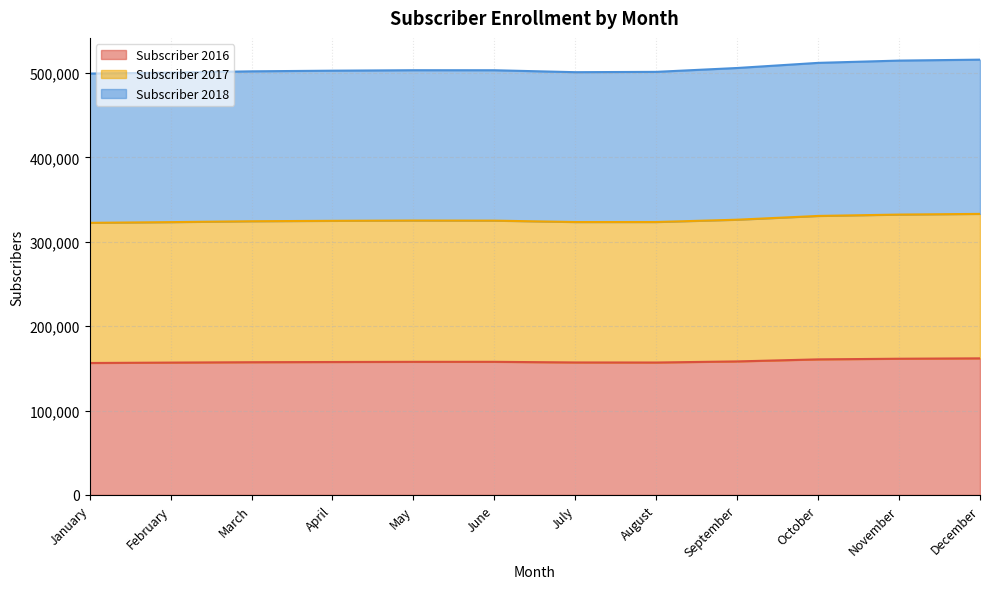

Reading left to right, what are all the values shown in this chart?

Subscriber 2016: 156359	156832	157282	157527	157727	157740	157000	156921	158226	160649	161412	161860
Subscriber 2017: 322468	323307	324356	324848	325206	325078	323434	323450	326180	330636	332267	333070
Subscriber 2018: 499400	500513	502031	502803	503343	503316	501014	501406	505981	512053	514758	515866